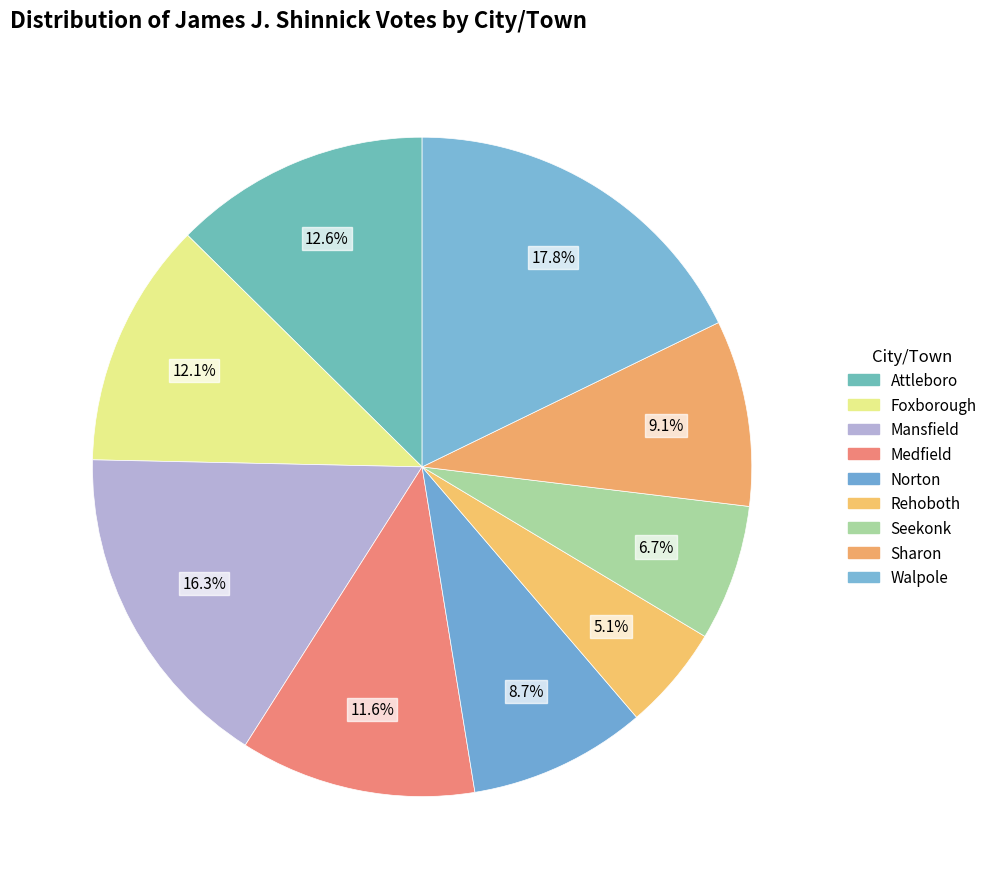

To the nearest percent, what is the difference between the largest and smallest slice percentages?

13%